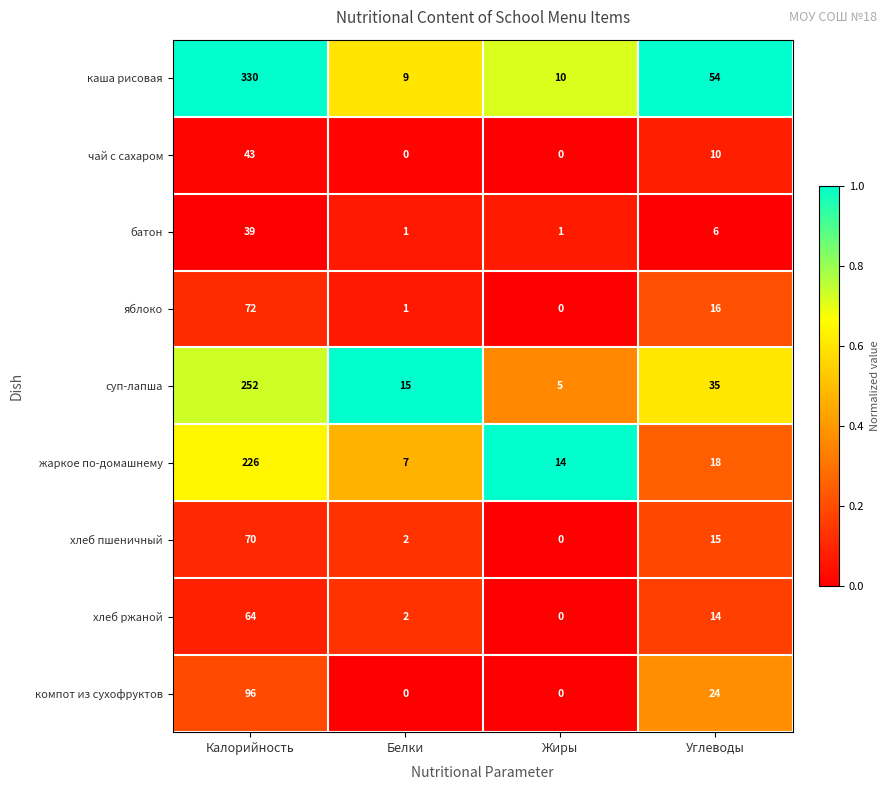

How many data points does each series have?

4